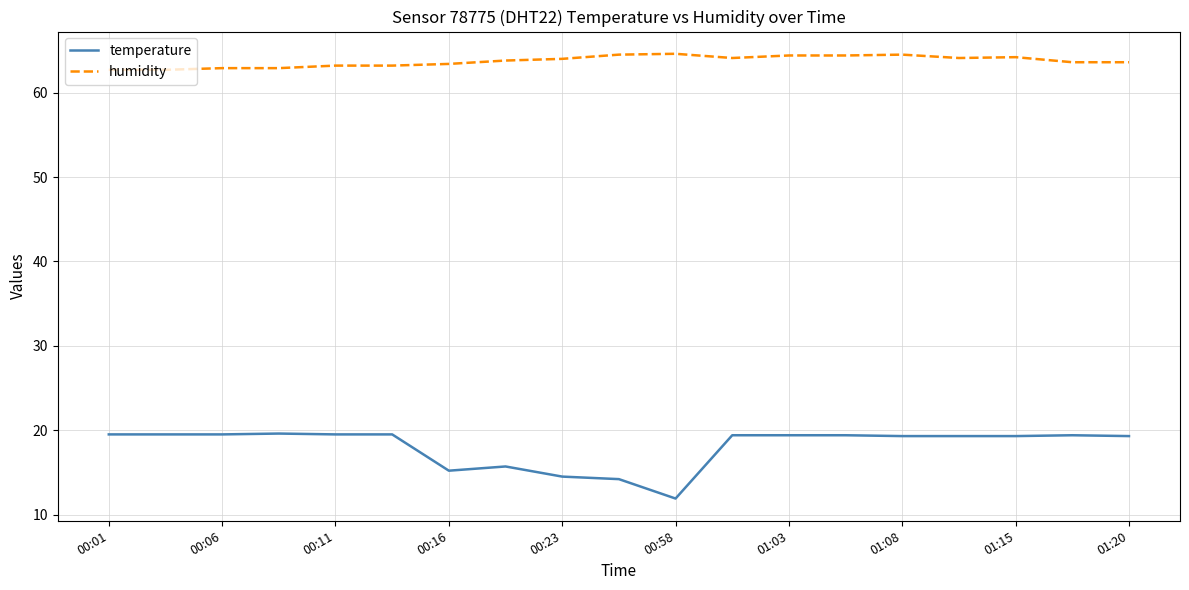

What is the difference between the maximum and minimum values in the temperature series?

7.7